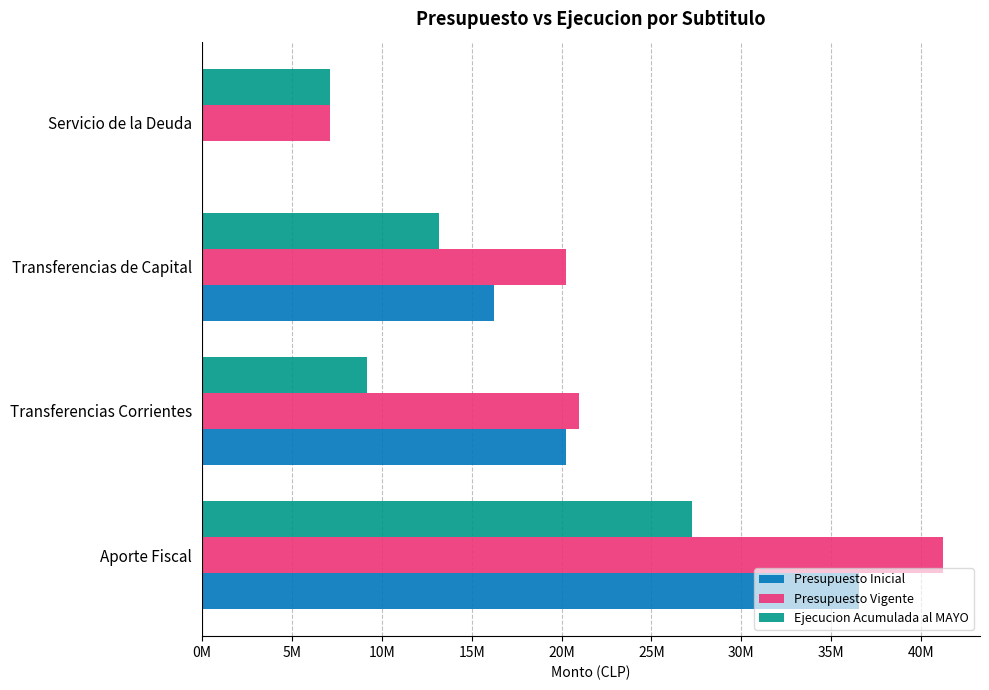

What position from the left is Transferencias Corrientes?

2